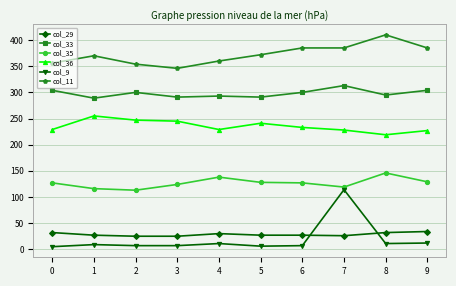

What is the minimum value for col_11?

346